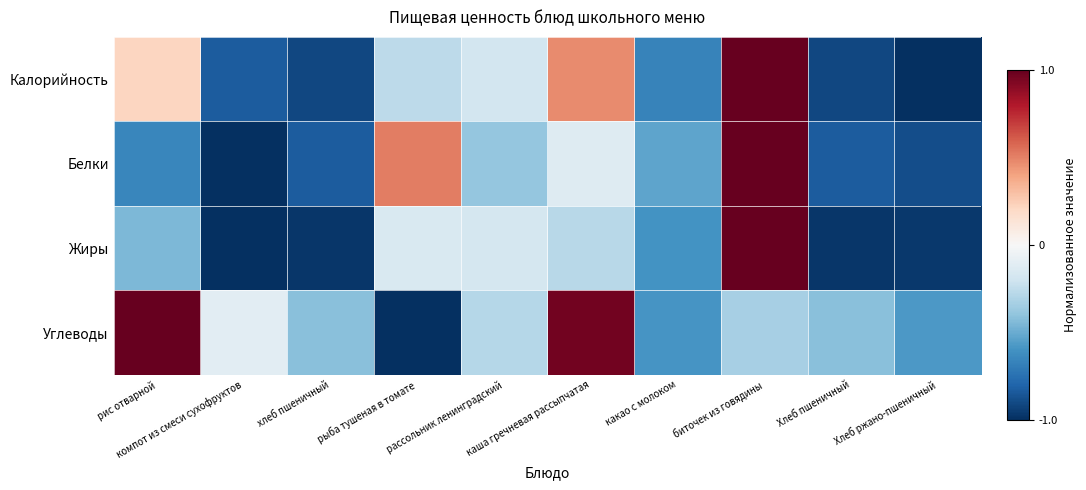

At how many categories does at least one series exceed 0?

4